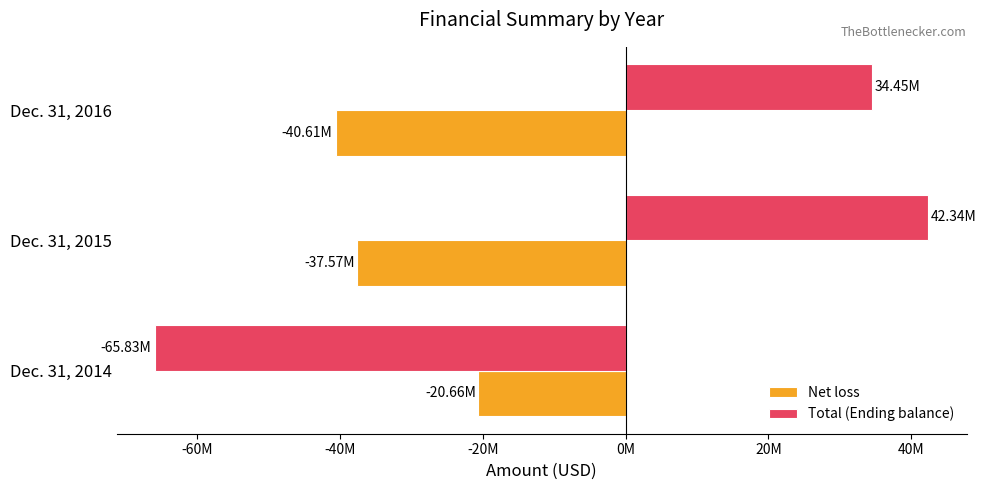

Rank the categories by Total (Ending balance) value from highest to lowest.

Dec. 31, 2015, Dec. 31, 2016, Dec. 31, 2014